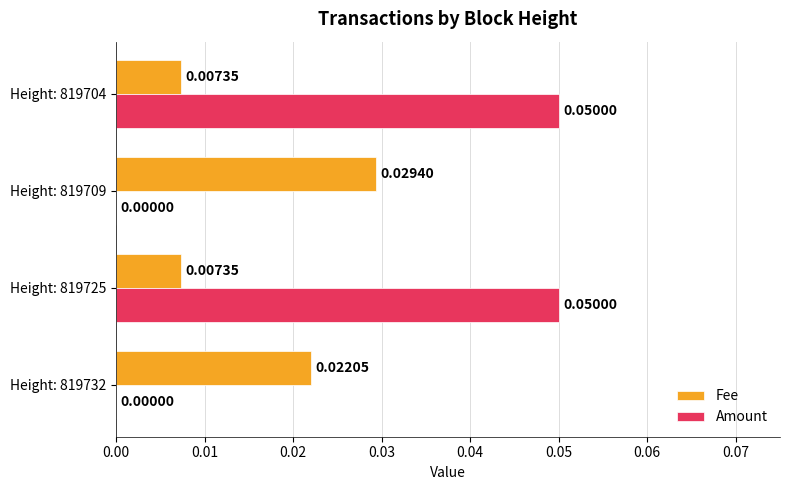

Which series has the largest total across all categories?

Amount